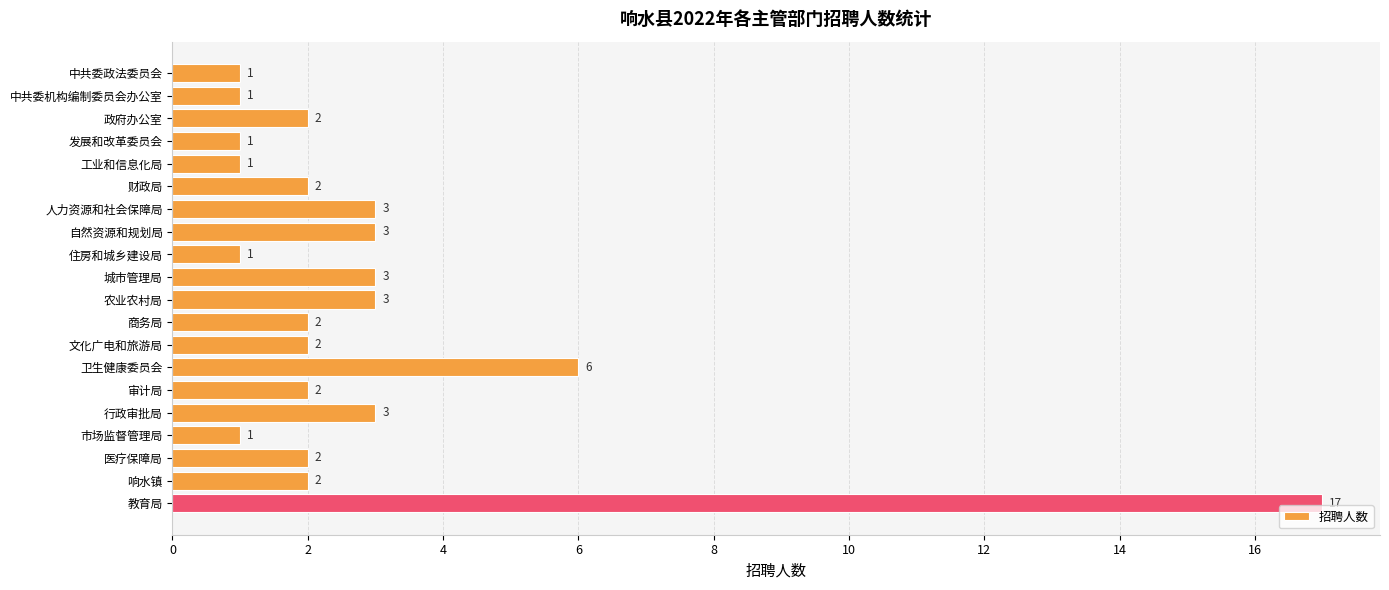

Reading top to bottom, list all the values displayed in this chart.

1	1	2	1	1	2	3	3	1	3	3	2	2	6	2	3	1	2	2	17